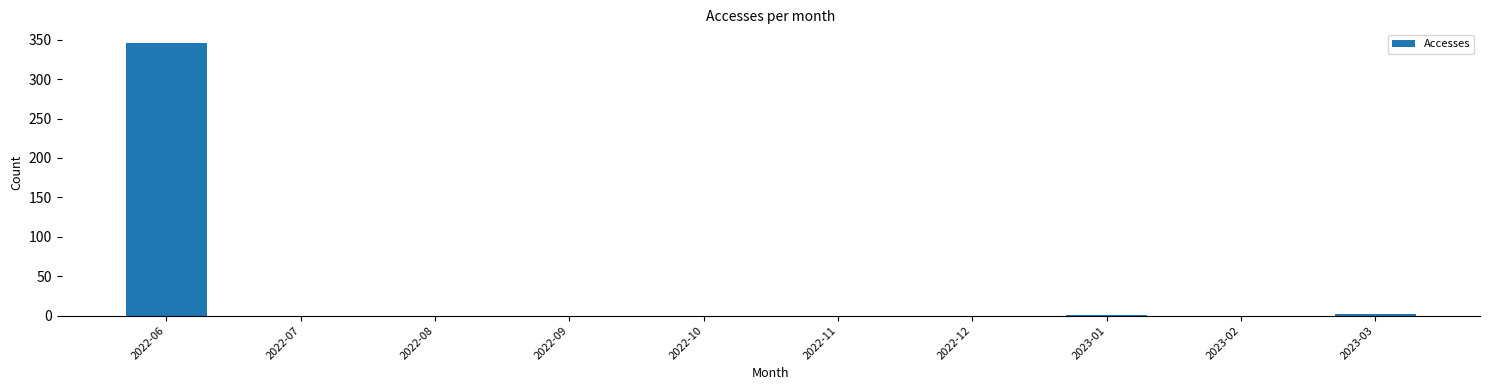

Is it true that the value at 2023-02 is -114?

False